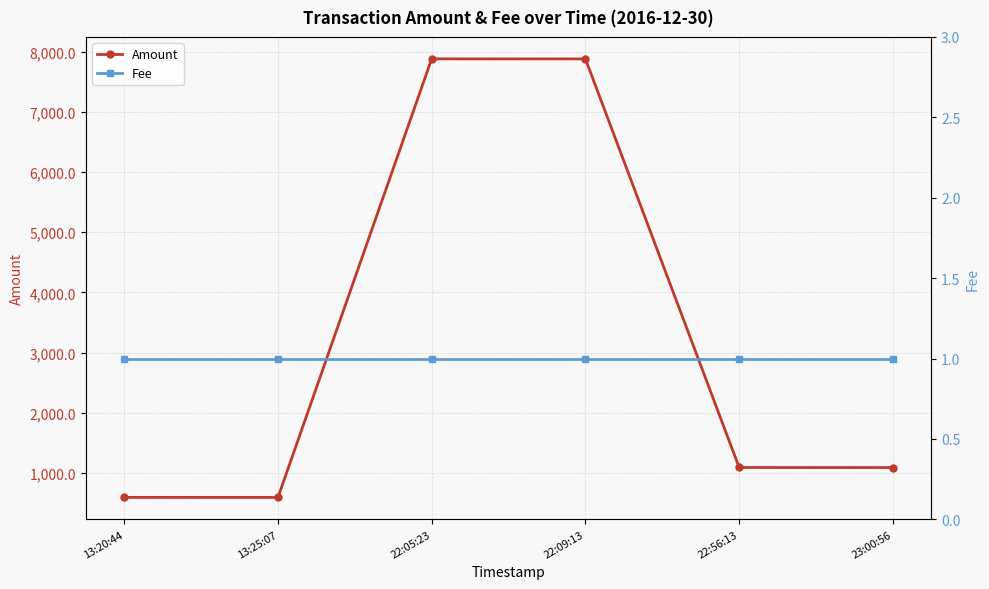

Is the value of Fee at 13:20:44 greater than the value of Amount at 23:00:56?

No